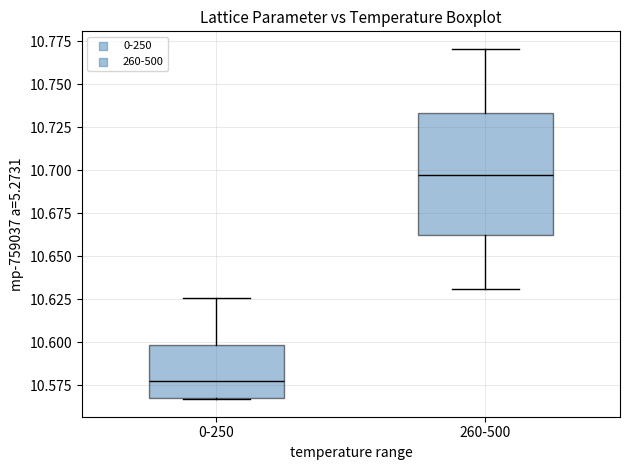

Reading left to right, transcribe this box plot: for each box, give where its median line is, the range the box spans, and where its two whiskers end, as read against the y-axis. The values are not printed on the chart, so give them approximately, as read against the axis.

0-250: median 10.575, box 10.565 to 10.600, whiskers 10.565 to 10.625
260-500: median 10.695, box 10.665 to 10.735, whiskers 10.630 to 10.770